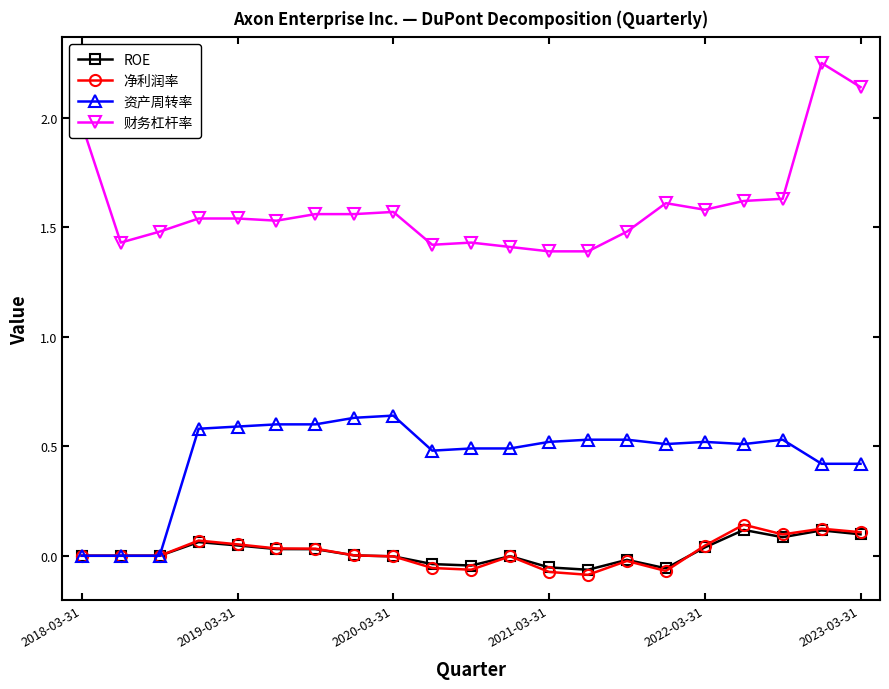

True or false: ROE has more than 2 interior local peaks.

True